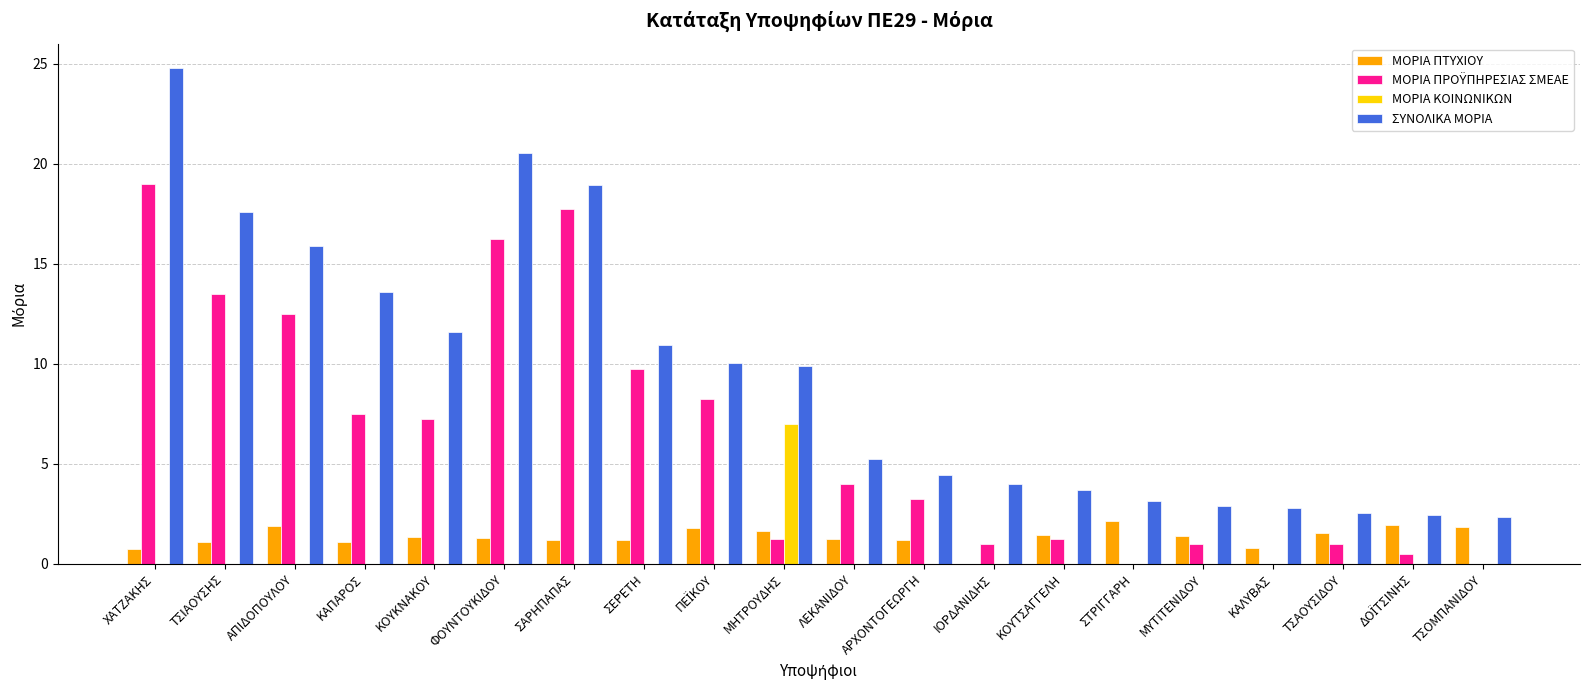

The ΜΟΡΙΑ ΚΟΙΝΩΝΙΚΩΝ series shows 0.0 at ΑΠΙΔΟΠΟΥΛΟΥ. True or false?

True